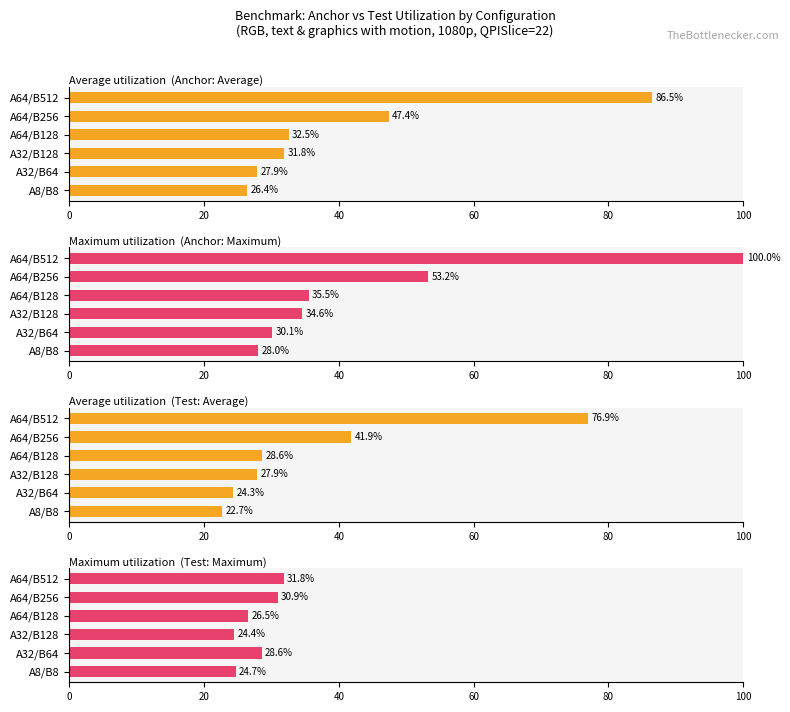

What is the minimum value shown in the chart?

22.7